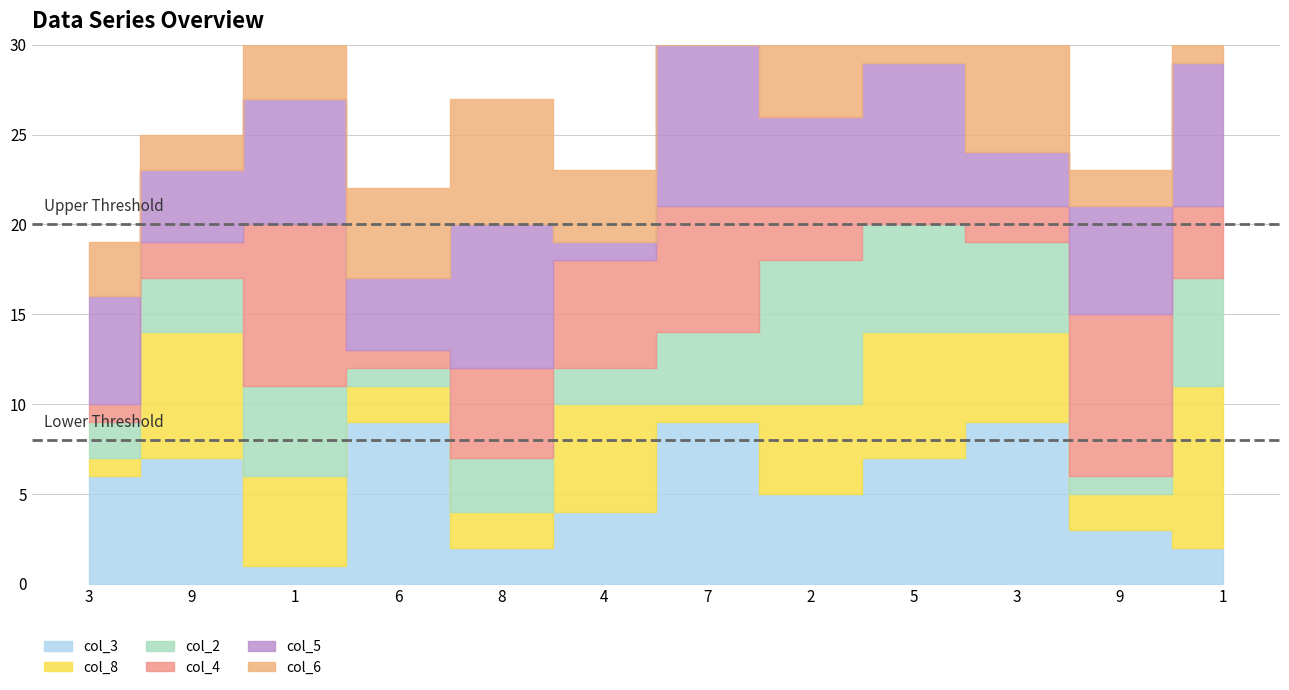

After their last crossing, which series has the higher values: col_2 or col_8?

col_8